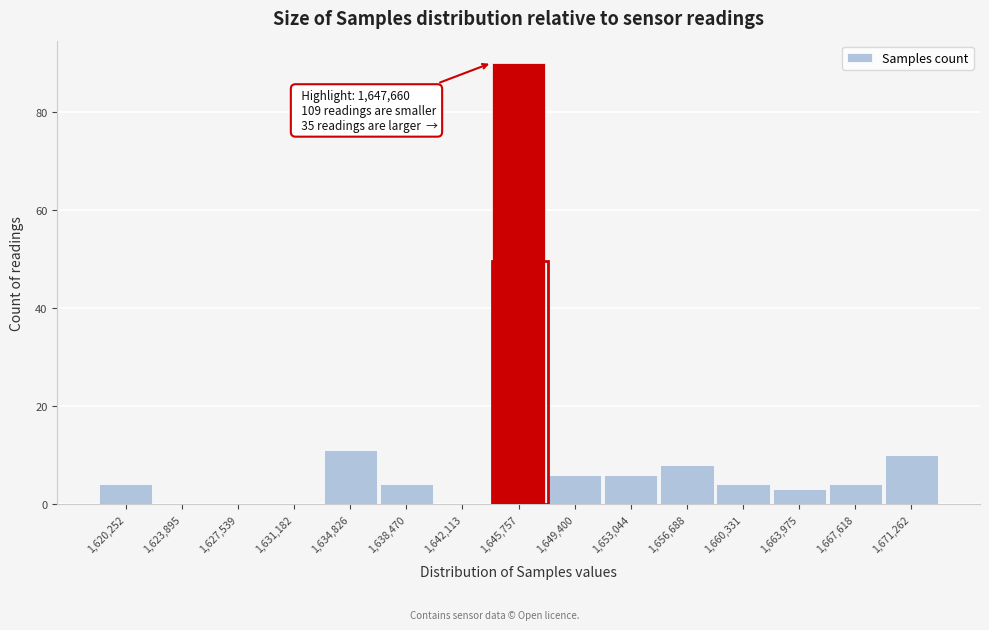

Reading left to right, what are all the values shown in this chart?

1,620,252=4	1,623,895=0	1,627,539=0	1,631,182=0	1,634,826=11	1,638,470=4	1,642,113=0	1,645,757=90	1,649,400=6	1,653,044=6	1,656,688=8	1,660,331=4	1,663,975=3	1,667,618=4	1,671,262=10